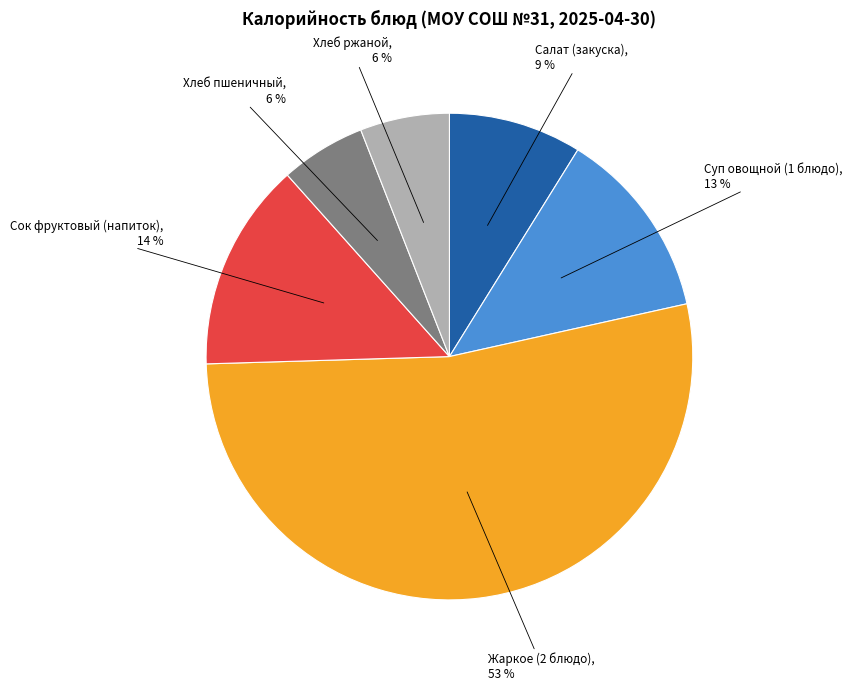

How many segments does this pie chart have?

6